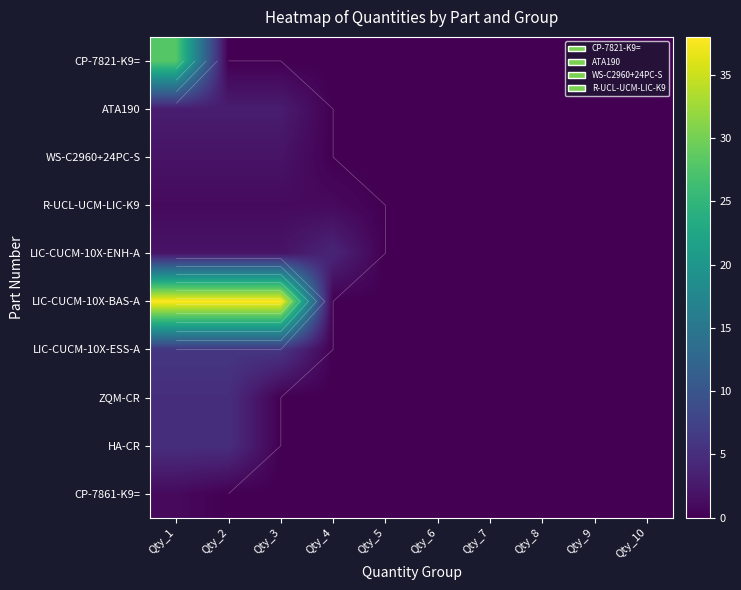

At Qty_1, list the series in order from largest to smallest.

LIC-CUCM-10X-BAS-A, CP-7821-K9=, LIC-CUCM-10X-ESS-A, ZQM-CR, HA-CR, ATA190, WS-C2960+24PC-S, LIC-CUCM-10X-ENH-A, R-UCL-UCM-LIC-K9, CP-7861-K9=